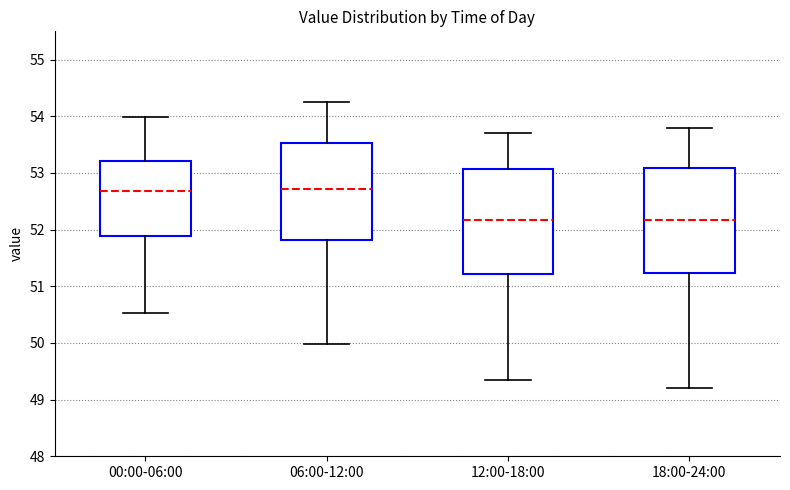

Where does the median line of the box for 18:00-24:00 sit on the y-axis? The values are not printed on the chart, so give them approximately, as read against the axis.

52.2